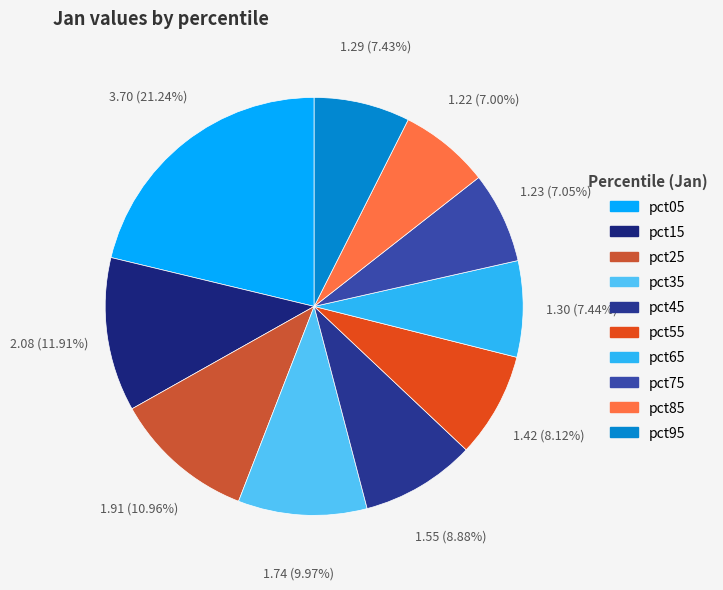

Approximately how many times larger is the value at pct35 compared to pct75?

1.4